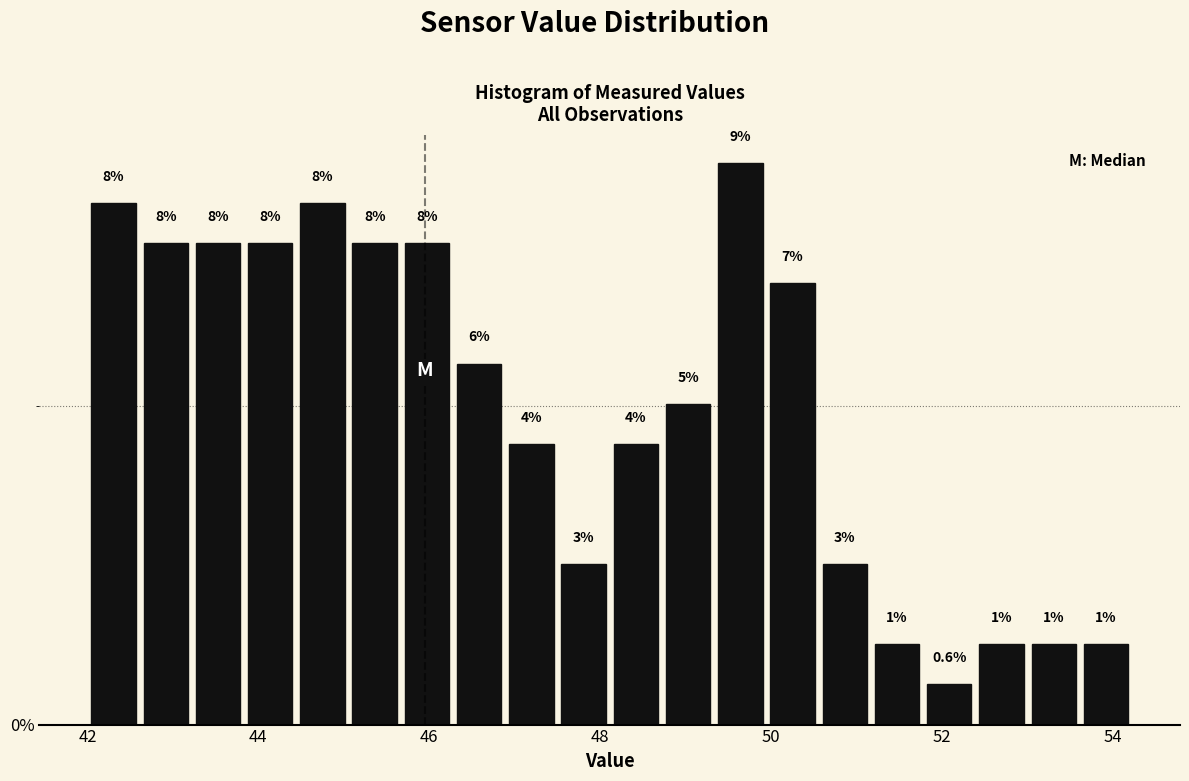

Read against the x-axis, roughly where is the centre of the tallest bar?

49.6